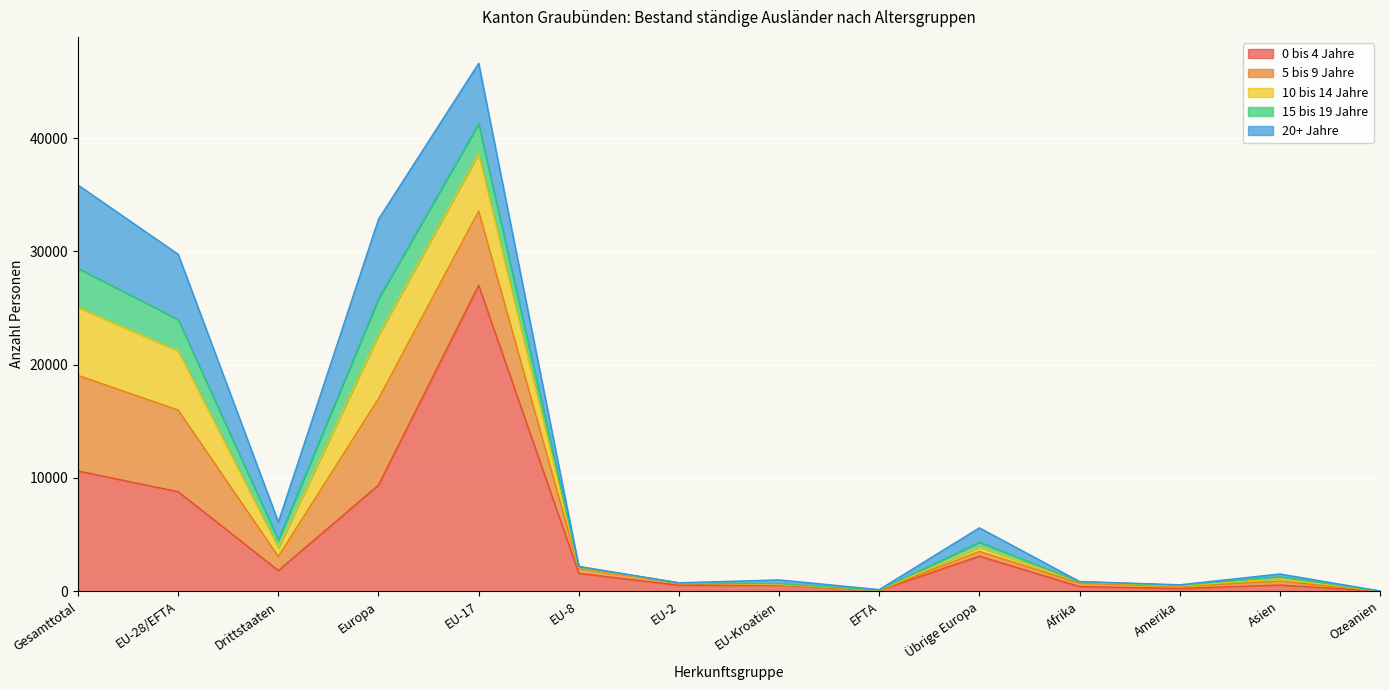

What is the label of the 10th point from the left?

Übrige Europa